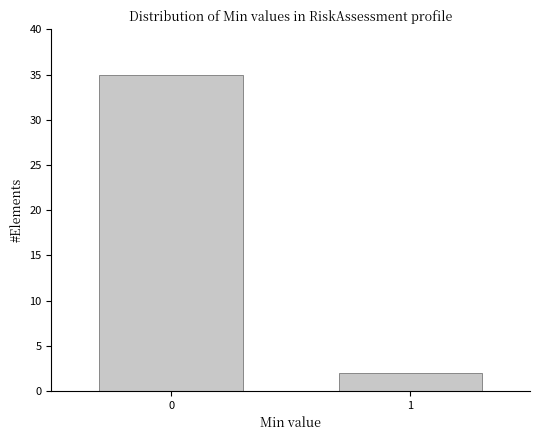

Reading right to left, transcribe all the data shown in this chart.

1=2	0=35